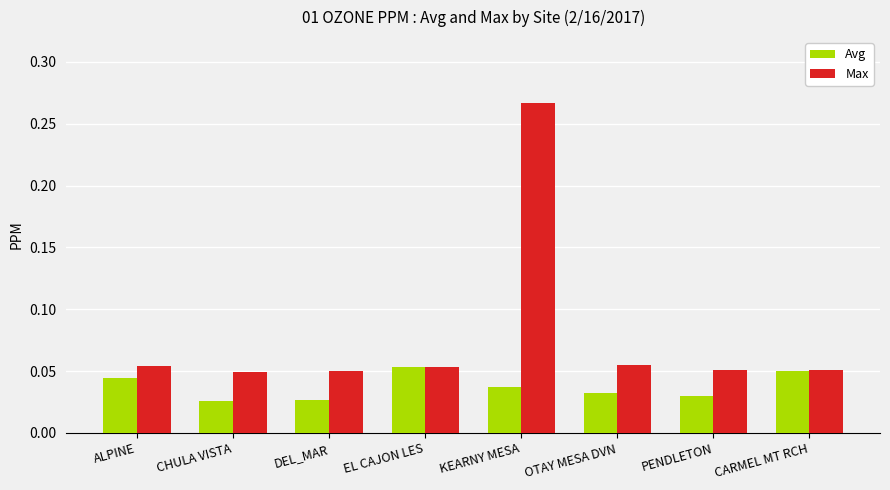

What is the sum of all Max values?

0.6